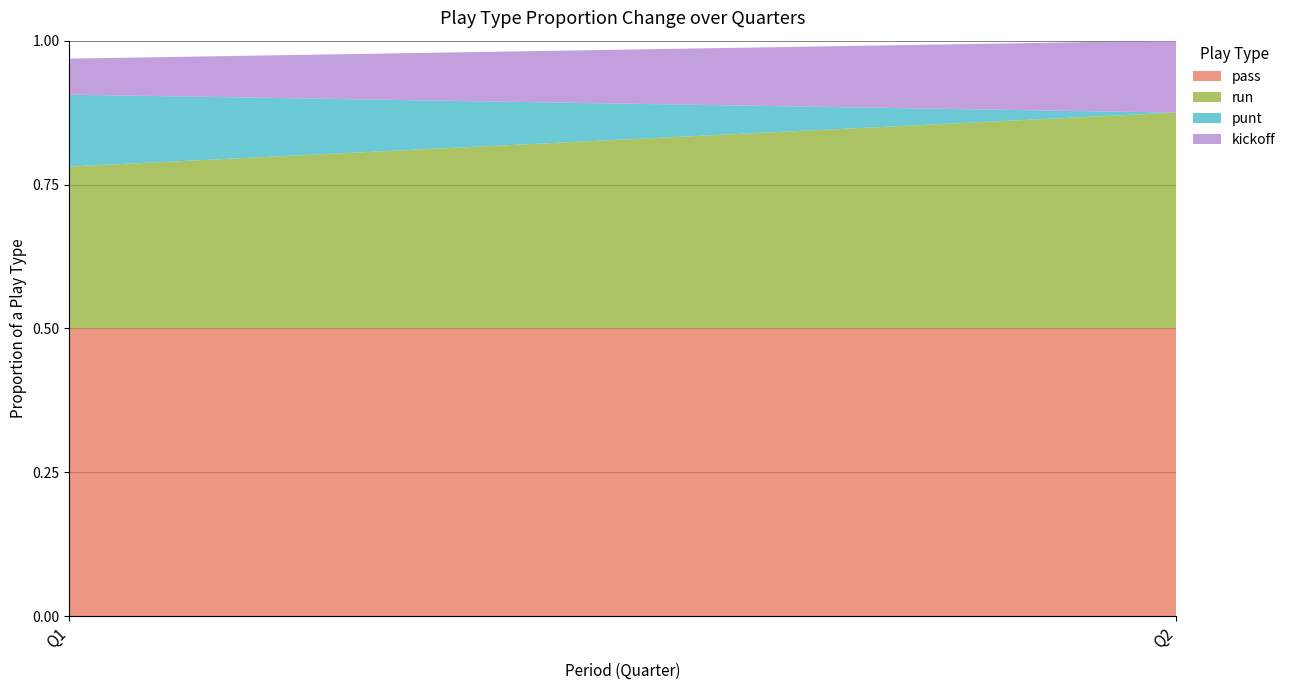

Reading left to right, transcribe the values for pass.

0.5	0.5